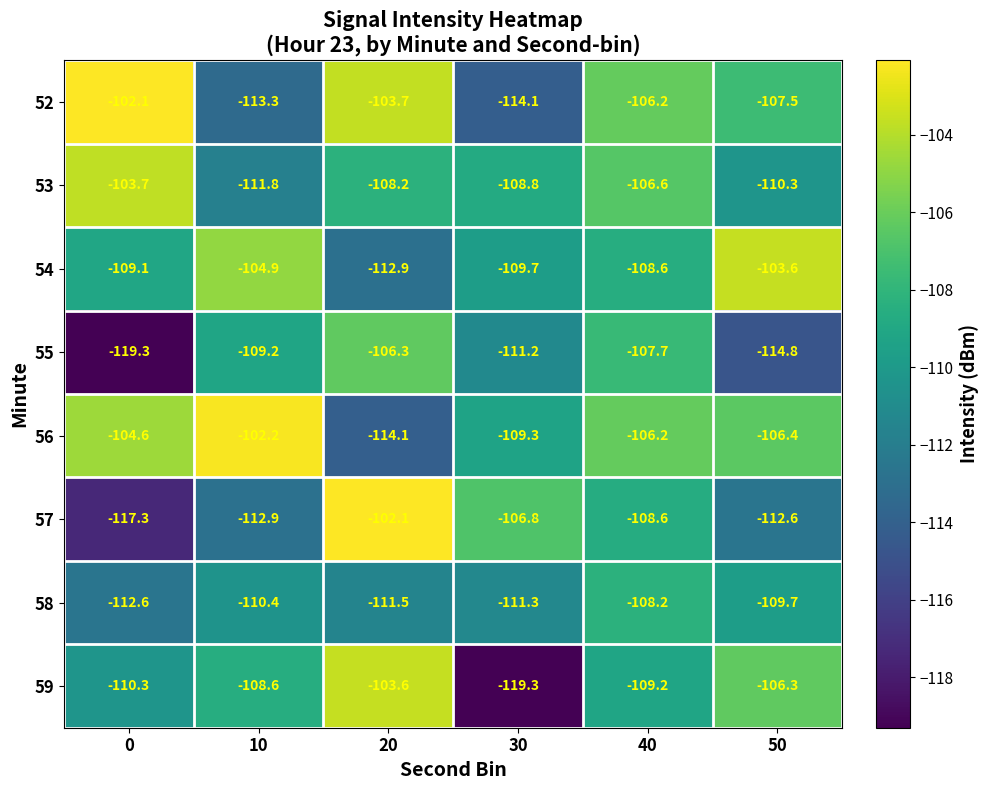

What is the difference between the second highest and minimum values in the 56 series?

9.5